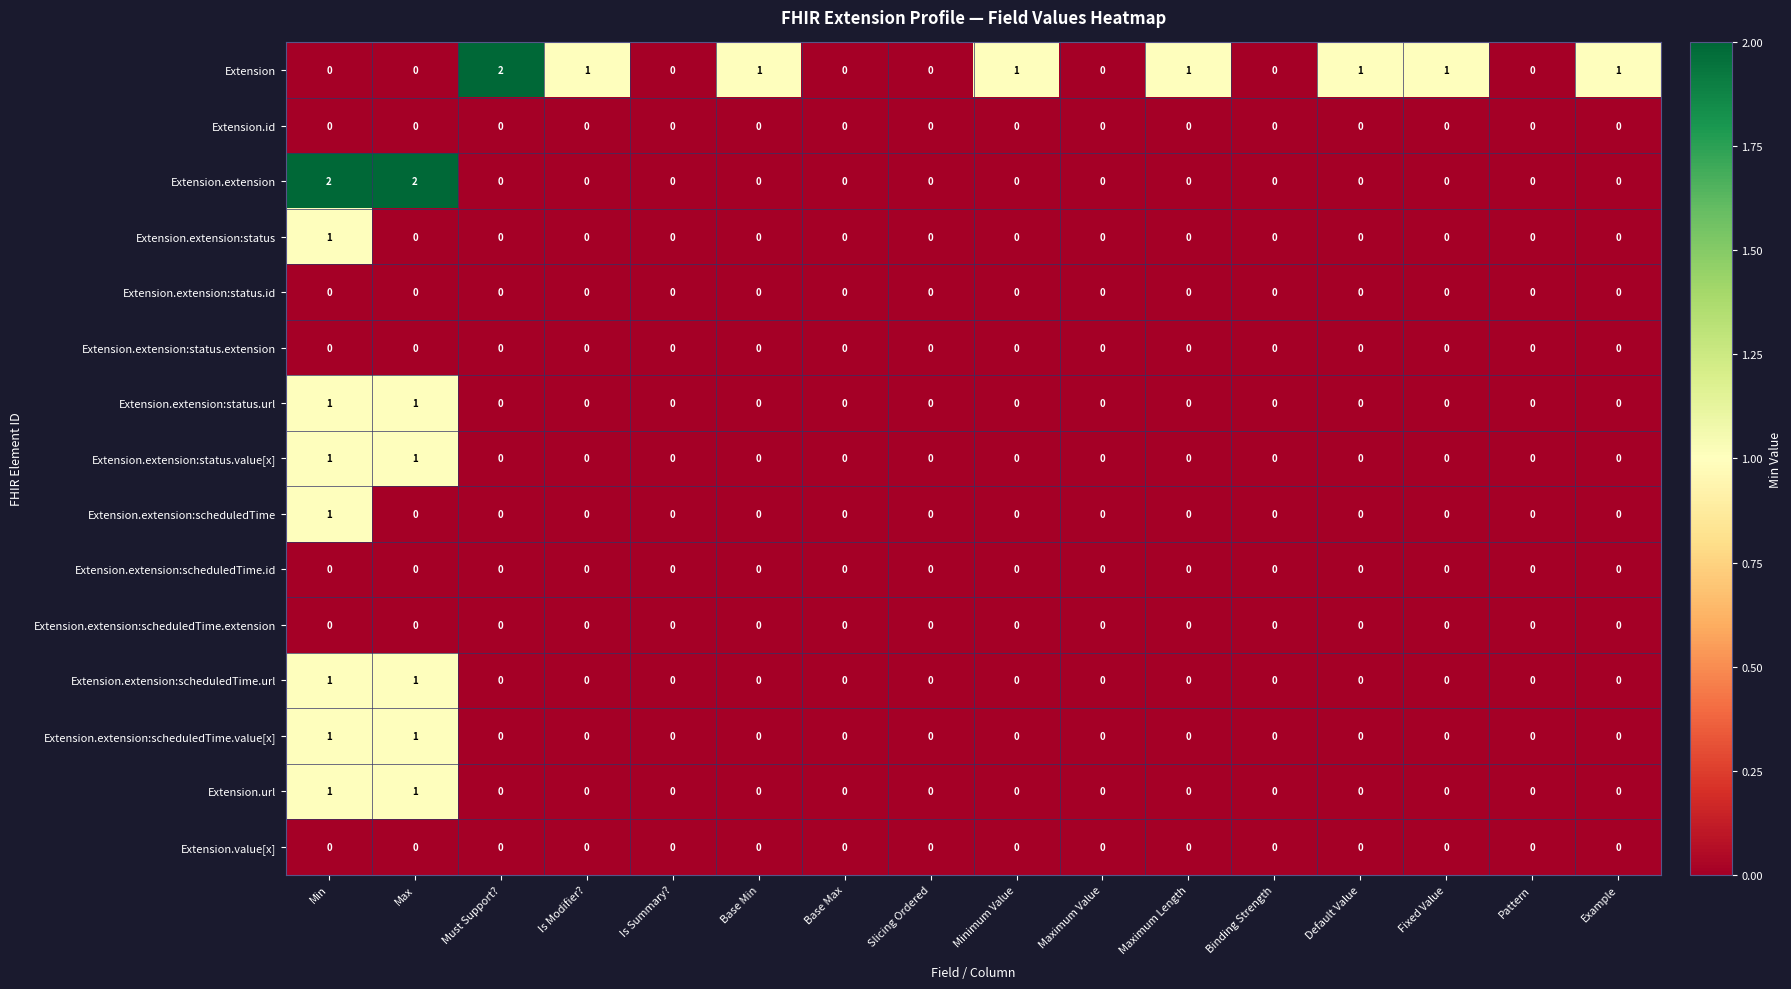

Between Min and Minimum Value, which series saw the biggest shift?

Extension.extension